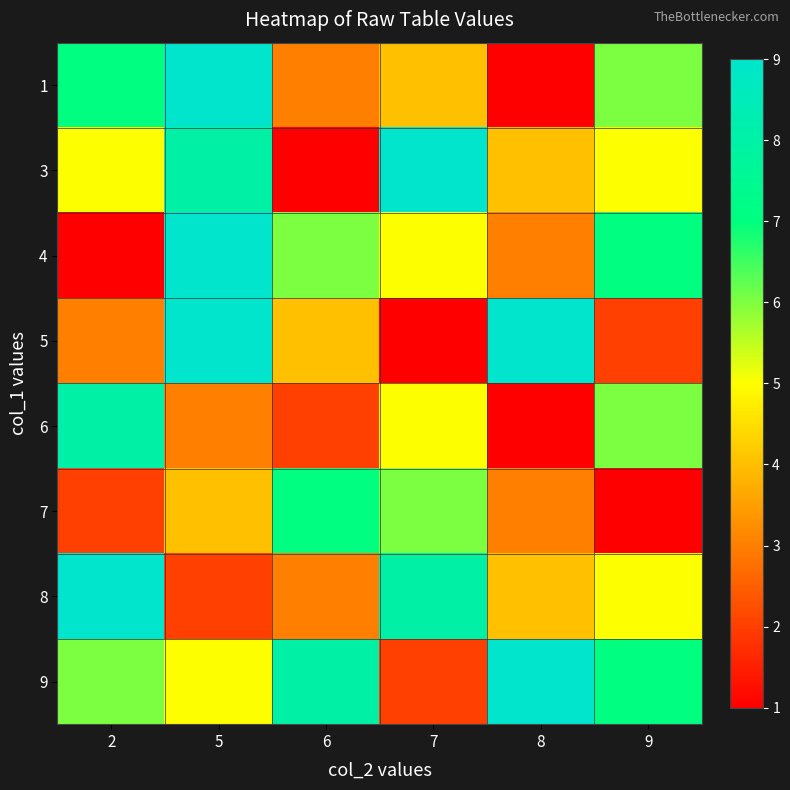

At which category does the chart reach its minimum across all series?

8